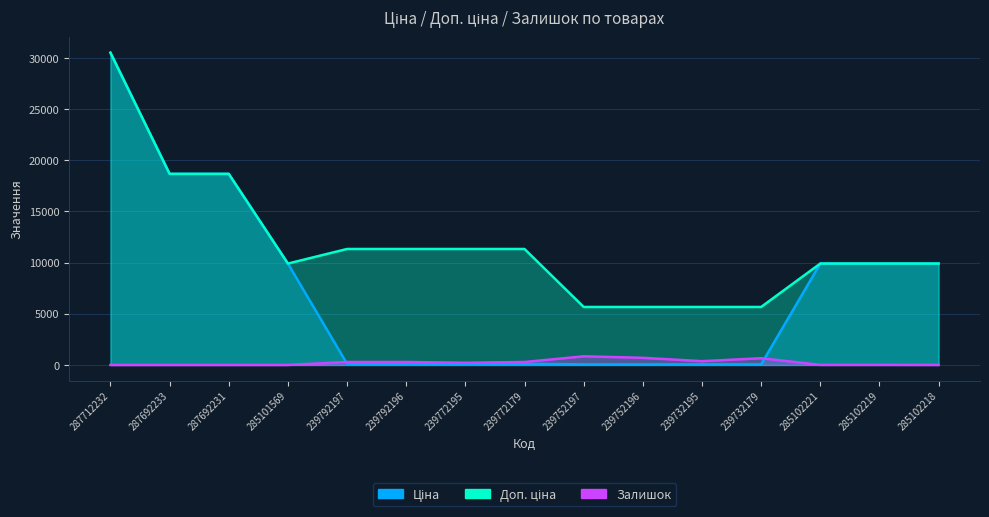

What is the maximum value shown in the chart?

30512.3